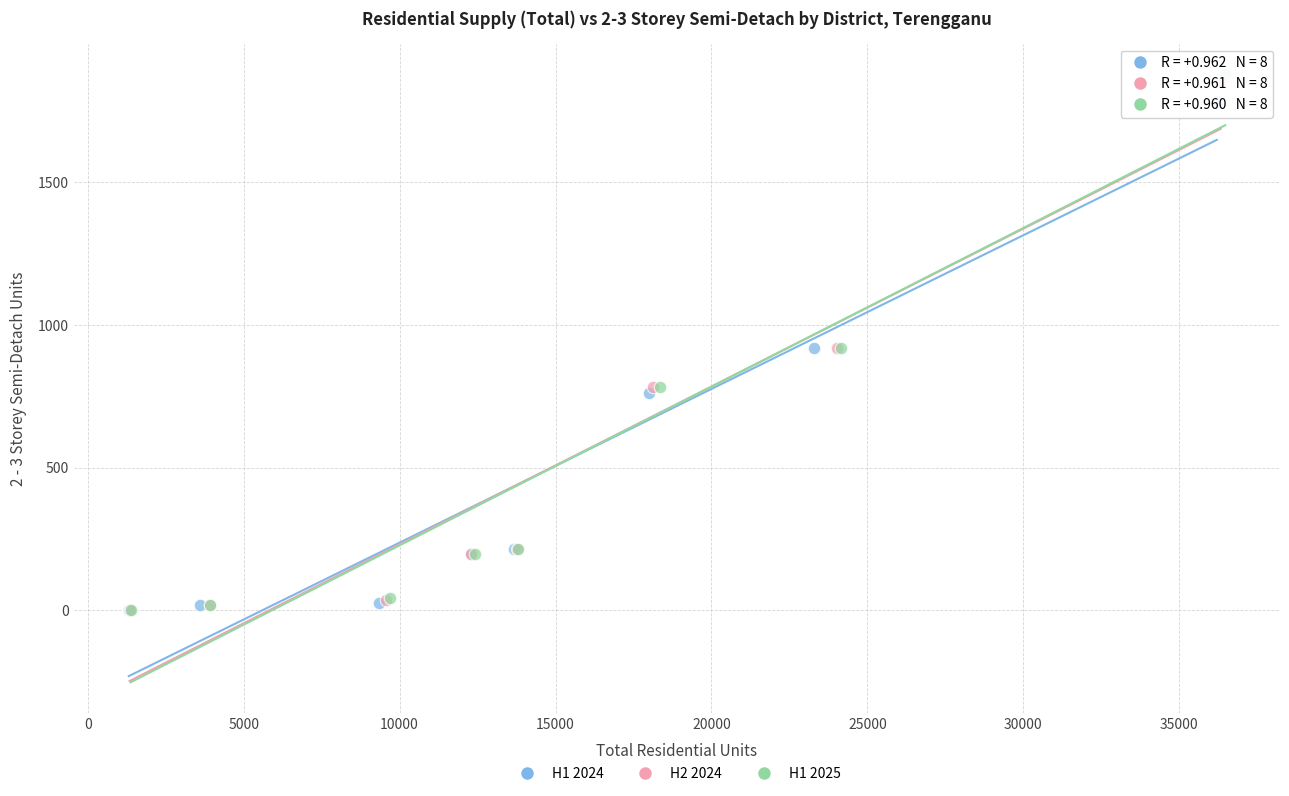

Which series has the widest spread of Y values?

H1 2025